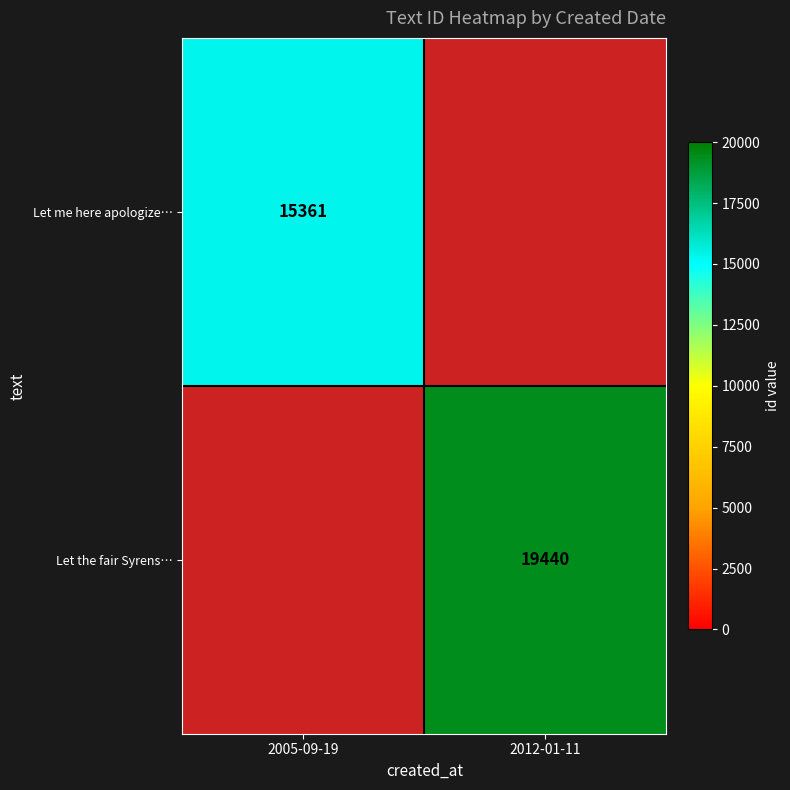

What is the maximum value for row_0?

15361.0